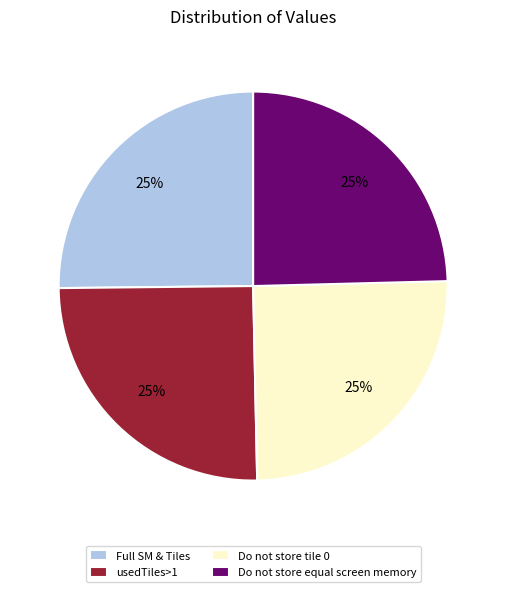

To the nearest percent, what is the combined percentage of Do not store tile 0 and Do not store equal screen memory?

50%